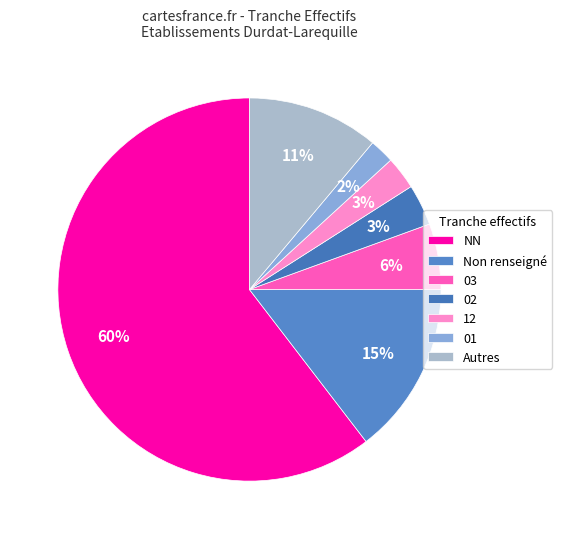

Count the number of slices in the pie.

7